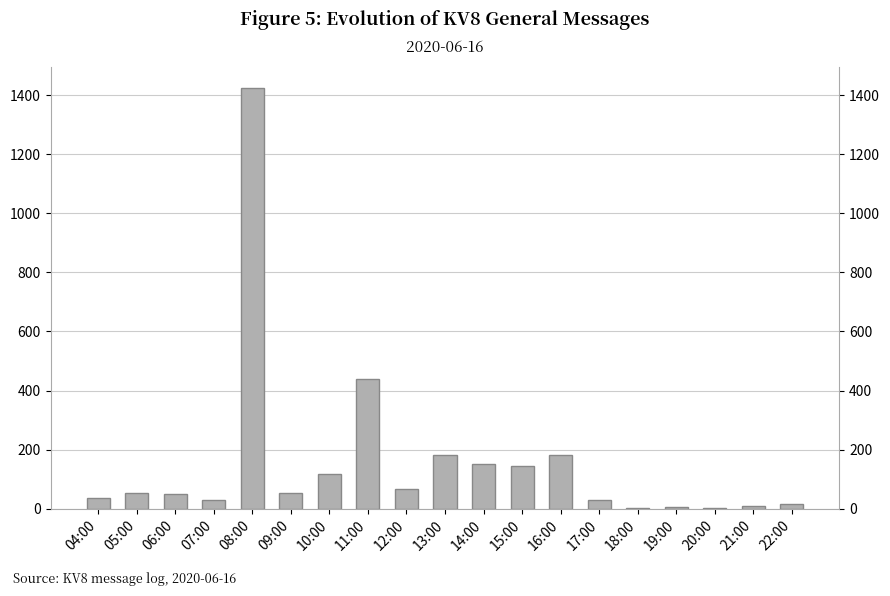

How many data points does each series have?

19